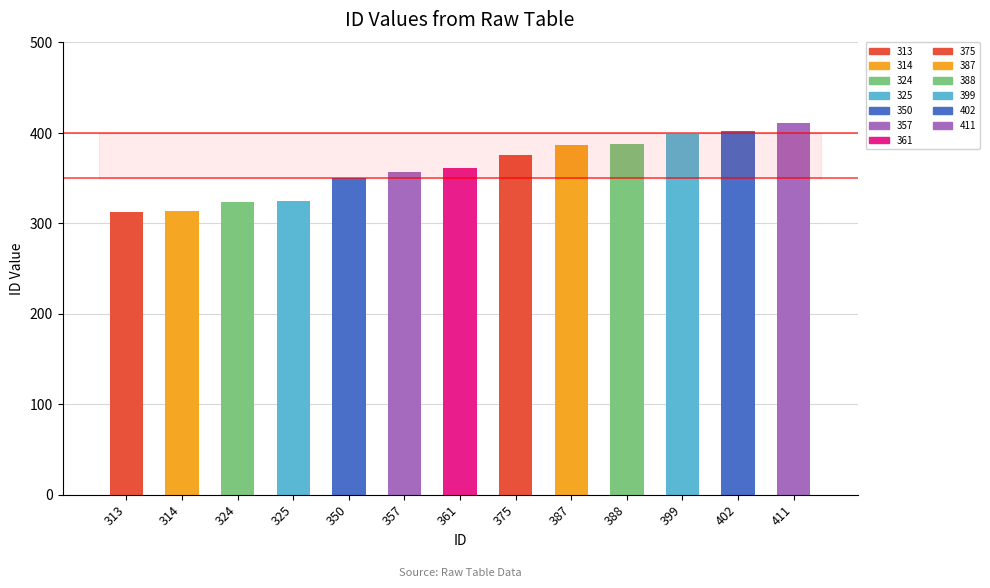

The value at 411 is 411. True or false?

True